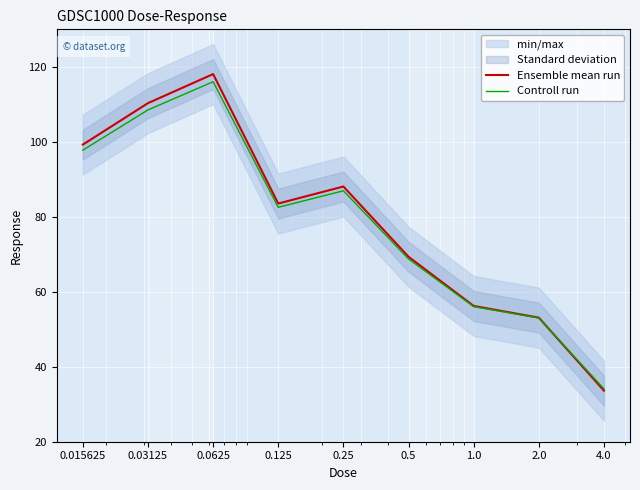

Is it true that Controll run equals 38.5 at 0.5?

False